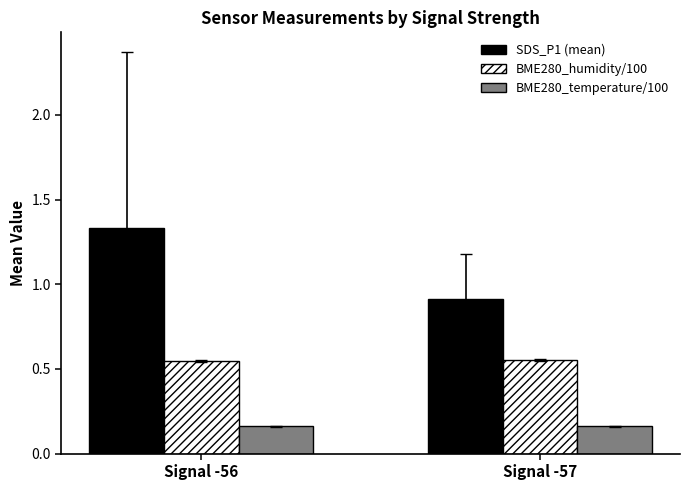

What is the spread (max minus min) of values at Signal -56?

1.2